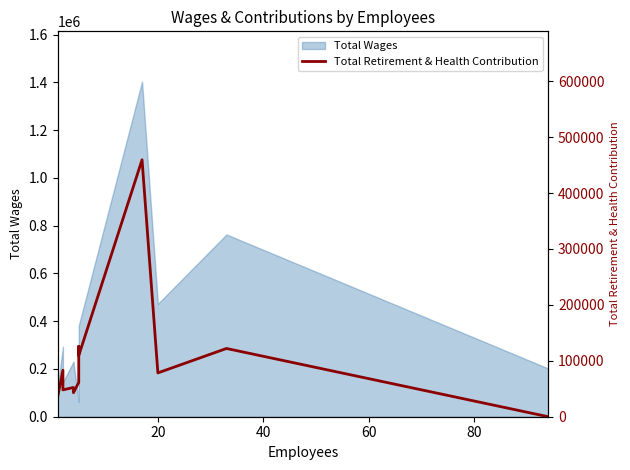

The value at 20 is 83118. True or false?

True